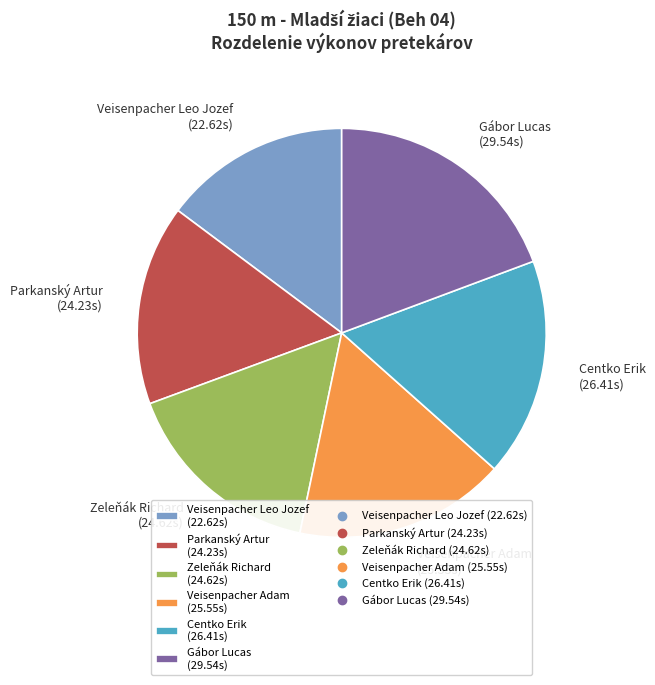

Does any single category account for the majority?

No